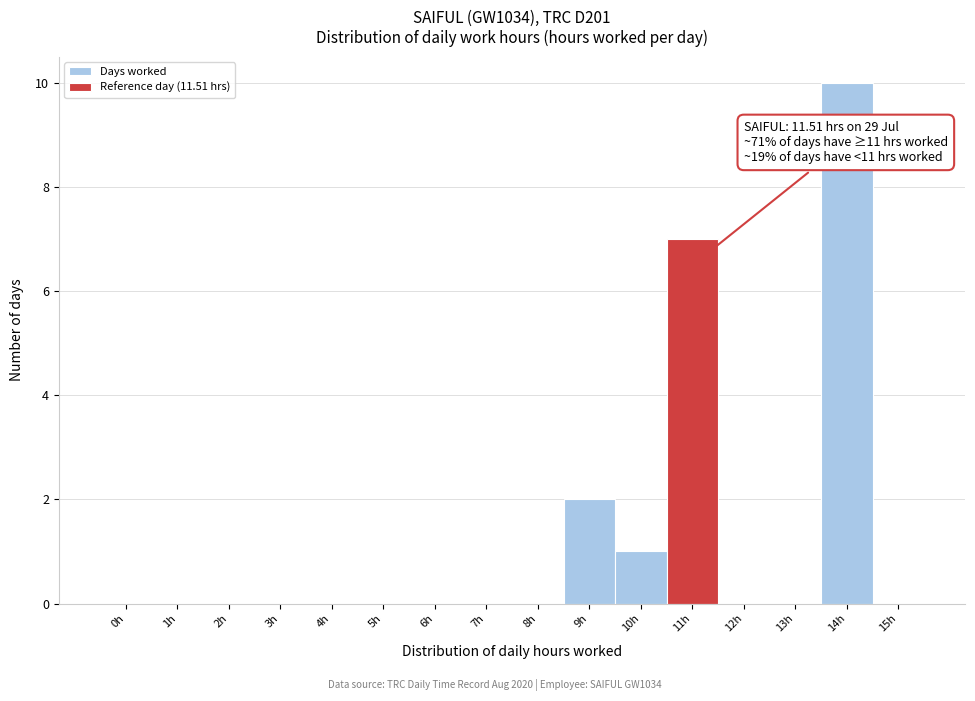

Reading right to left, list all the values displayed in this chart.

15h=0	14h=10	13h=0	12h=0	11h=7	10h=1	9h=2	8h=0	7h=0	6h=0	5h=0	4h=0	3h=0	2h=0	1h=0	0h=0